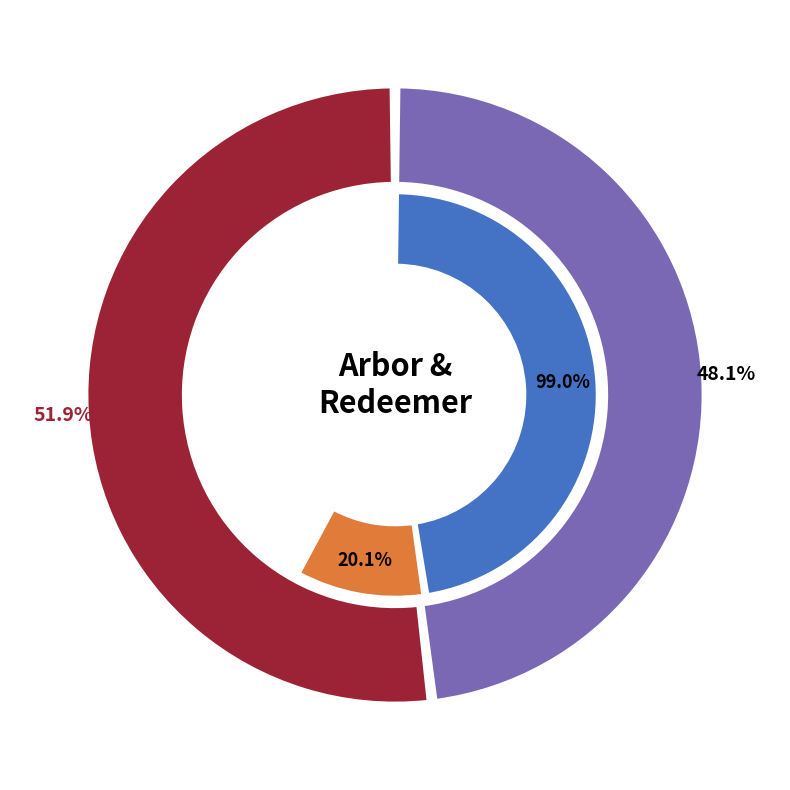

What percentage is the I got into an Arbor in the Garden slice, to the nearest percent?

48%